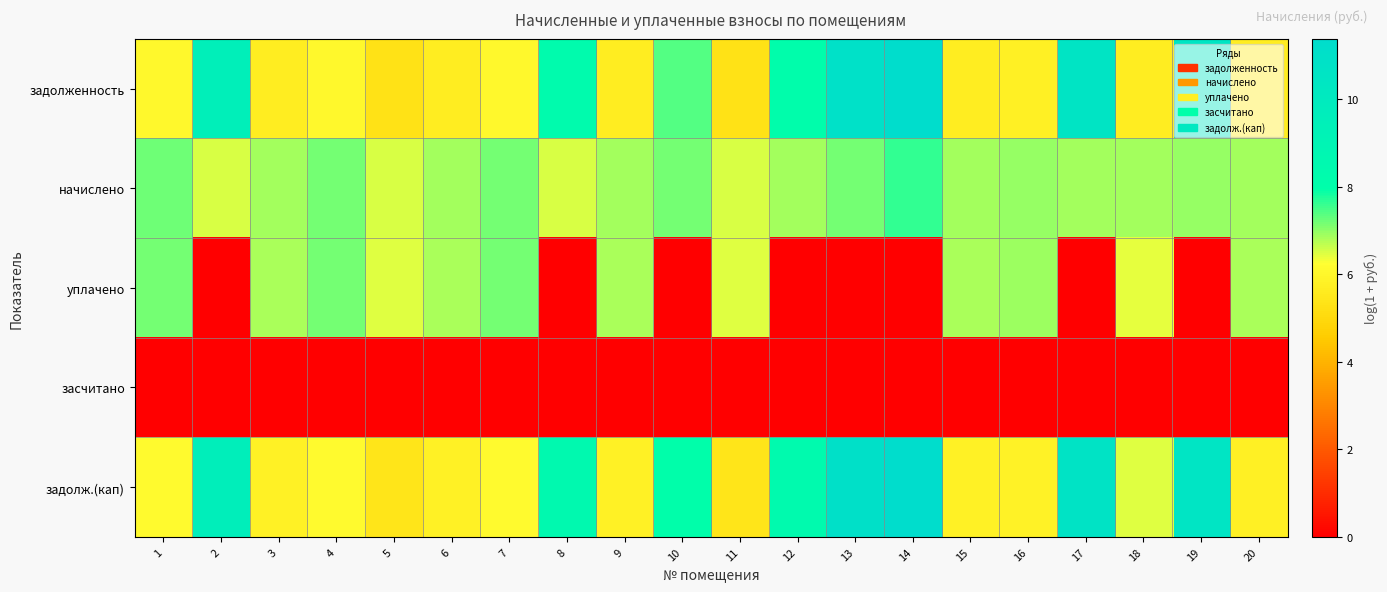

At which category is the sum across all series the highest?

14